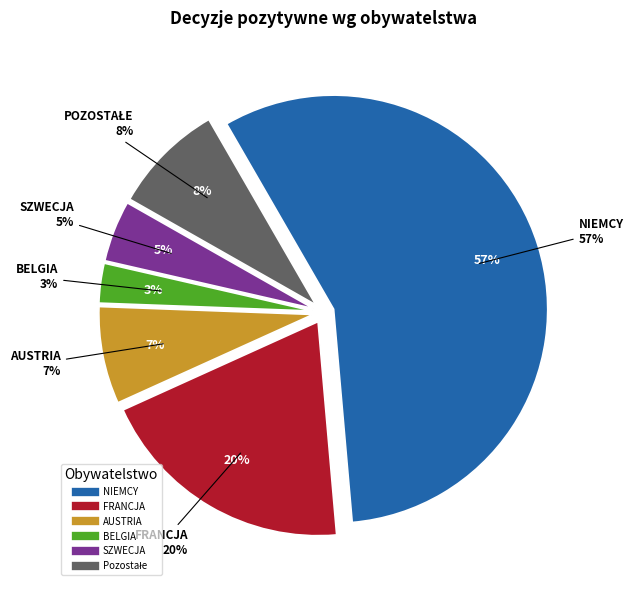

What percentage is NOT represented by BELGIA?

97.0%